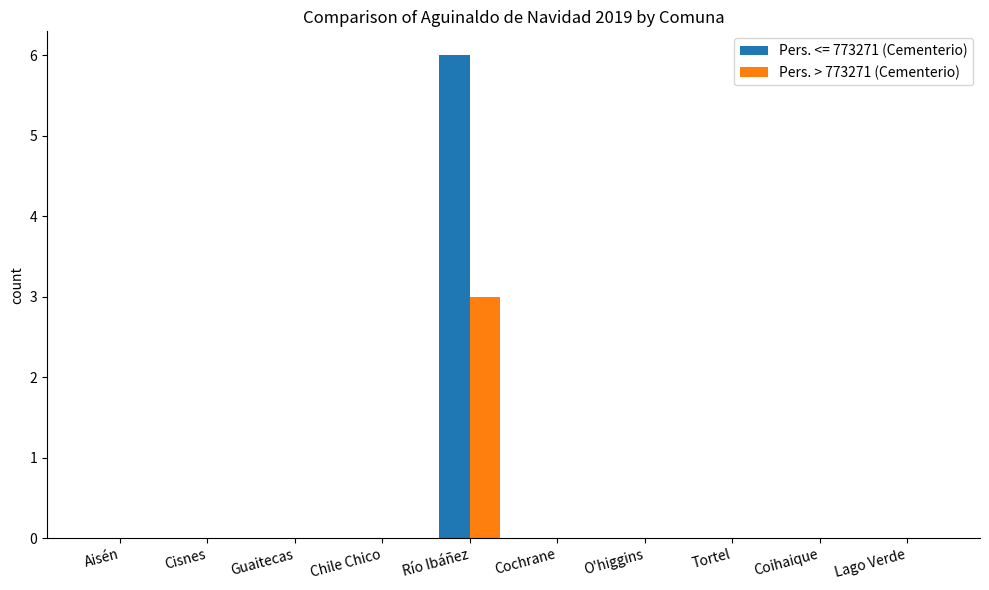

Does the chart contain stacked bars?

No